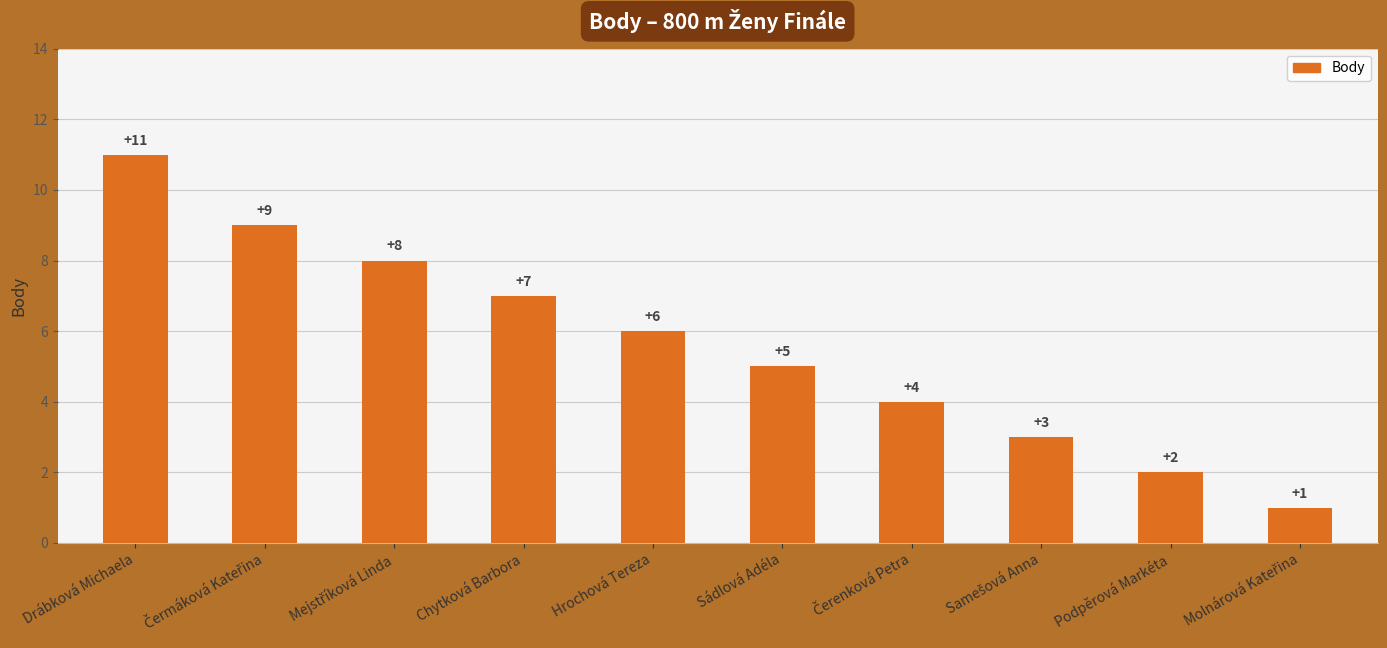

What position from the right is Podpěrová Markéta?

2